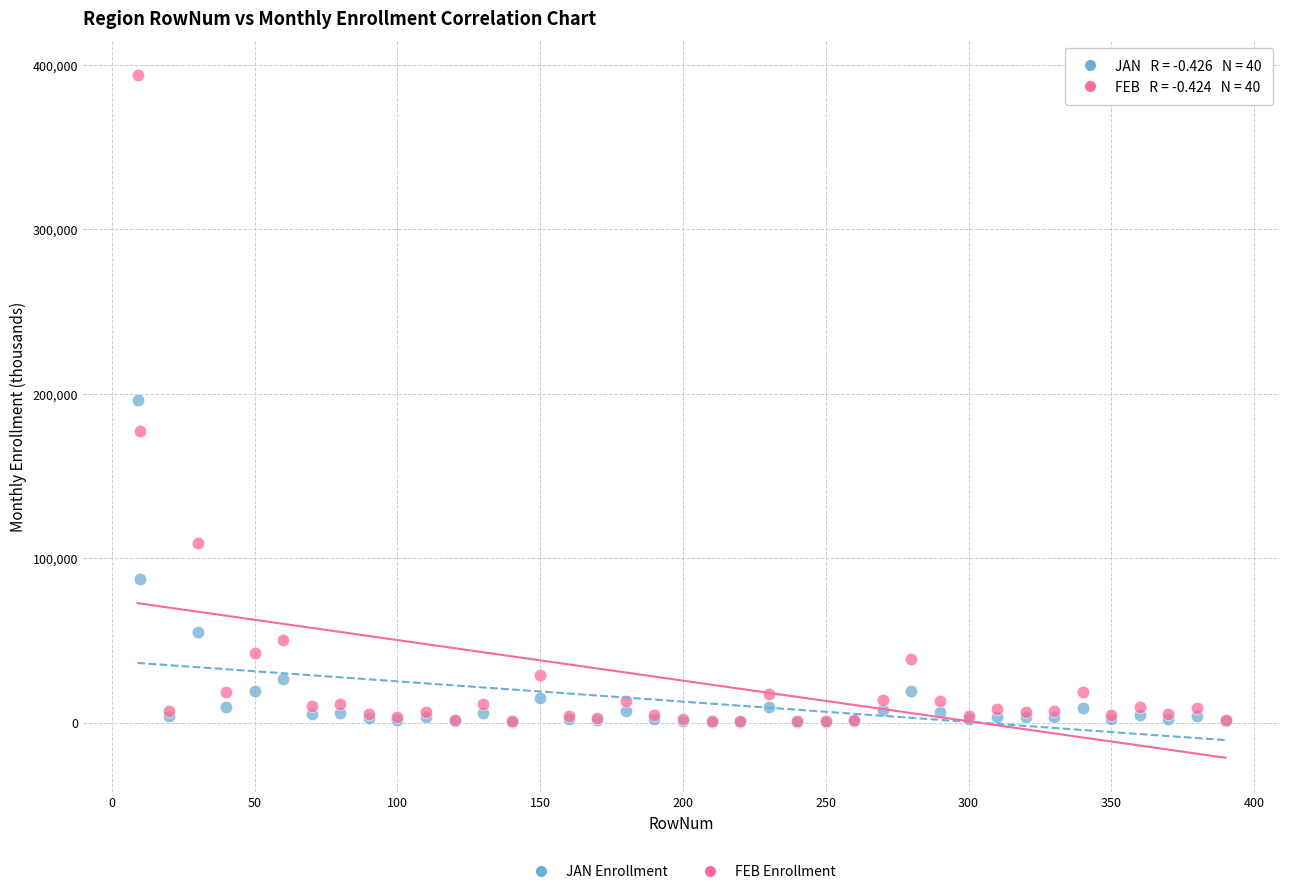

What are all the series names shown in the legend?

JAN Enrollment, FEB Enrollment